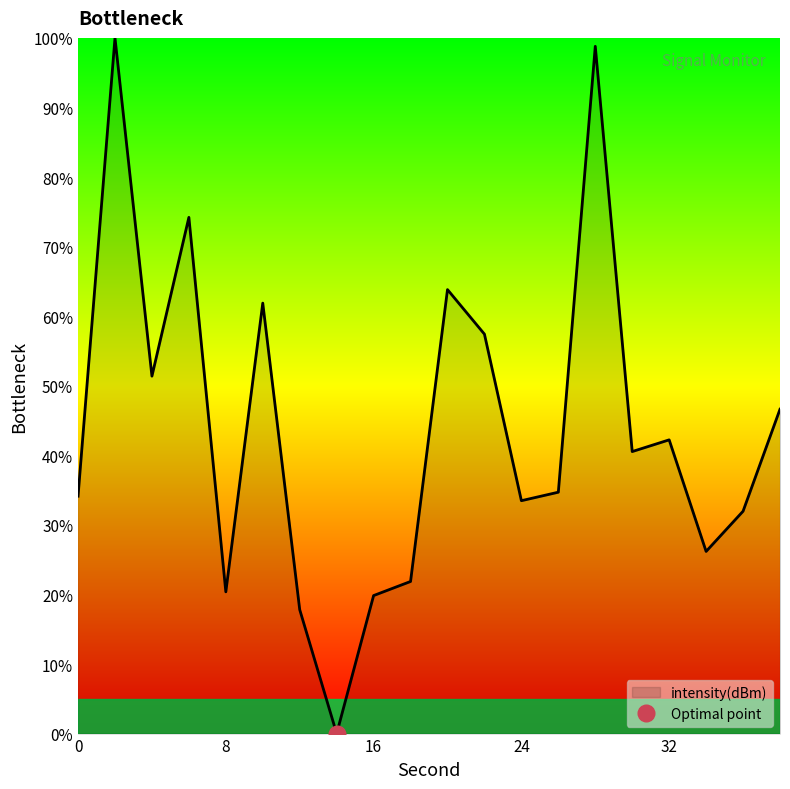

Reading left to right, transcribe all the data shown in this chart.

34.1	100.0	51.4	74.2	20.4	61.9	17.8	0.0	19.8	21.9	63.8	57.4	33.5	34.7	98.8	40.5	42.2	26.2	32.0	46.6